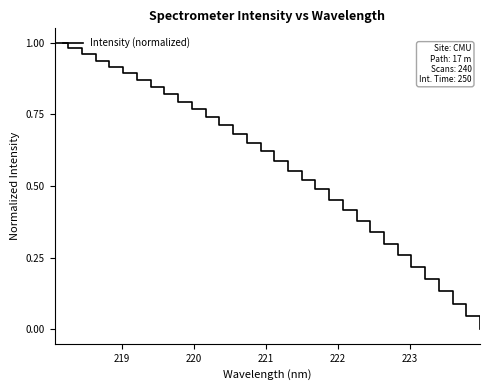

What is the difference between the second highest and minimum values?

1.0